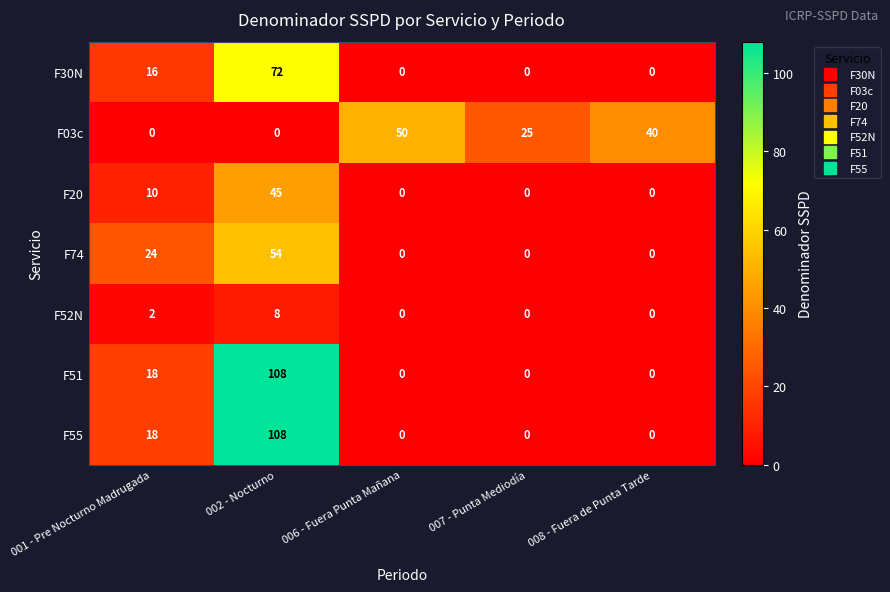

What is the sum of all F55 values?

126